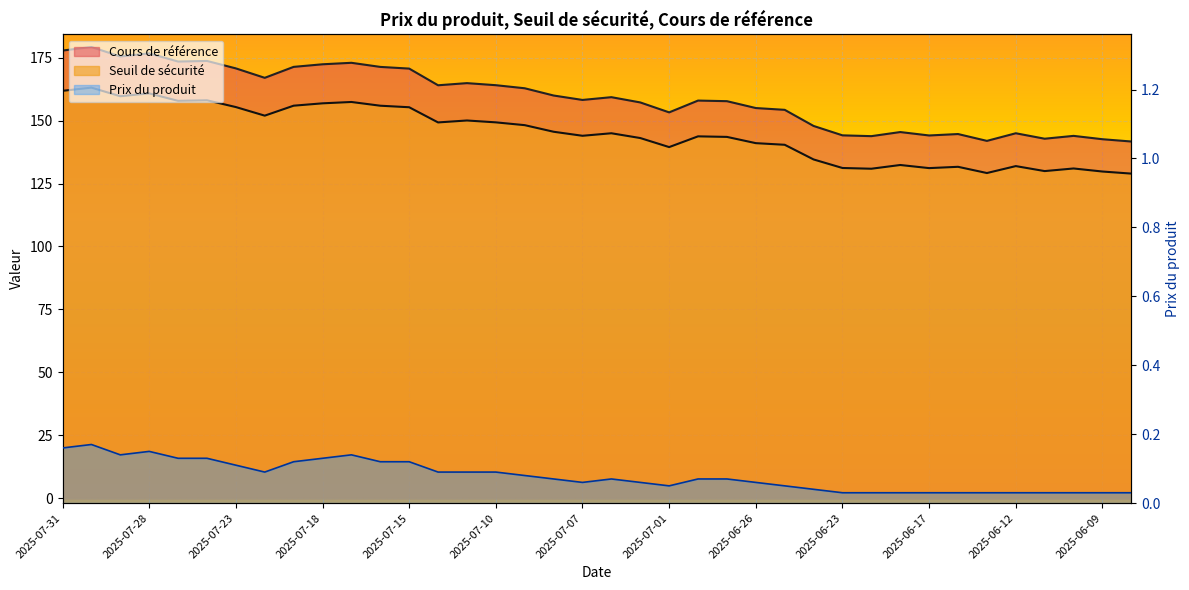

Is it true that Seuil de sécurité equals 134.6 at 2025-06-24?

True